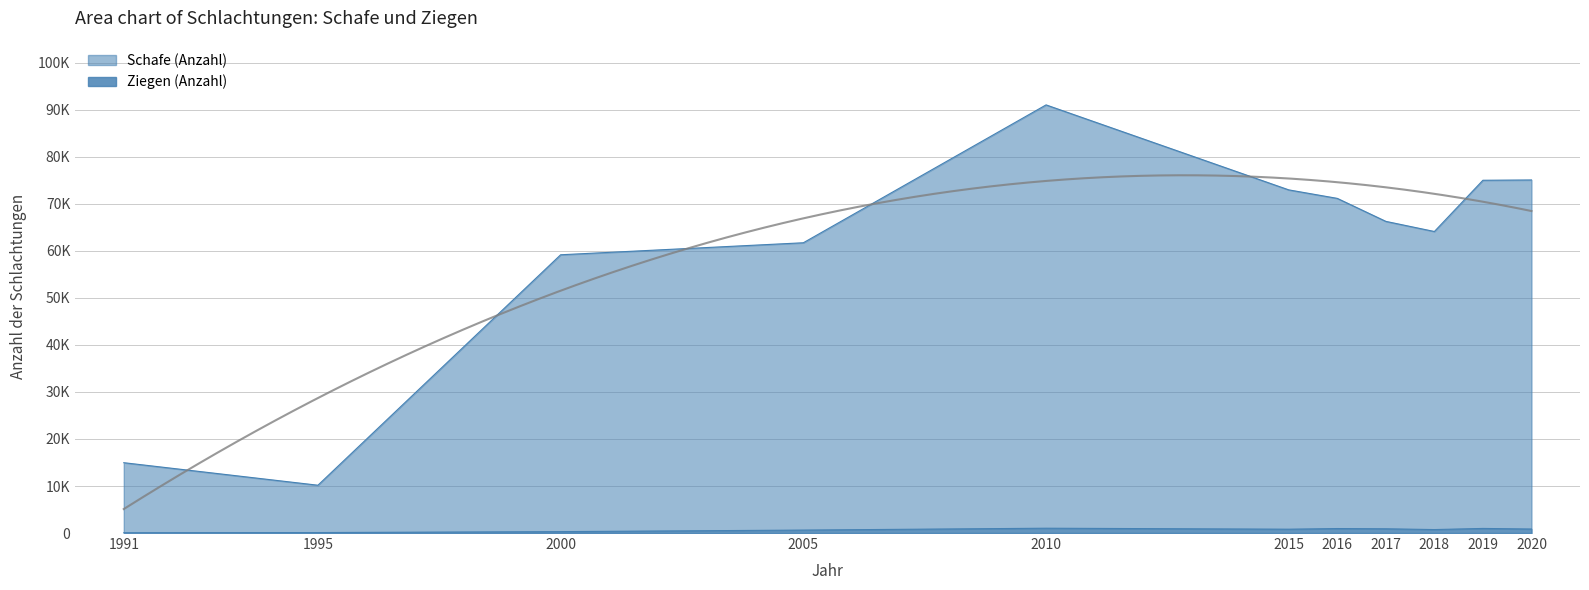

At which category does Schafe (Anzahl) reach its first local peak?

2010